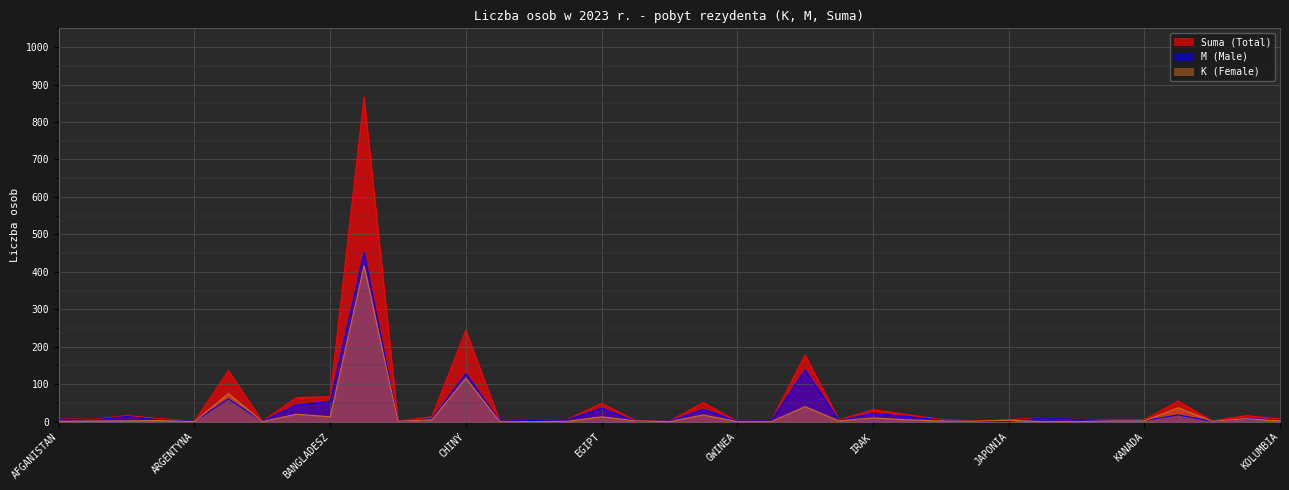

Which series has the widest spread of values?

Suma (Total)